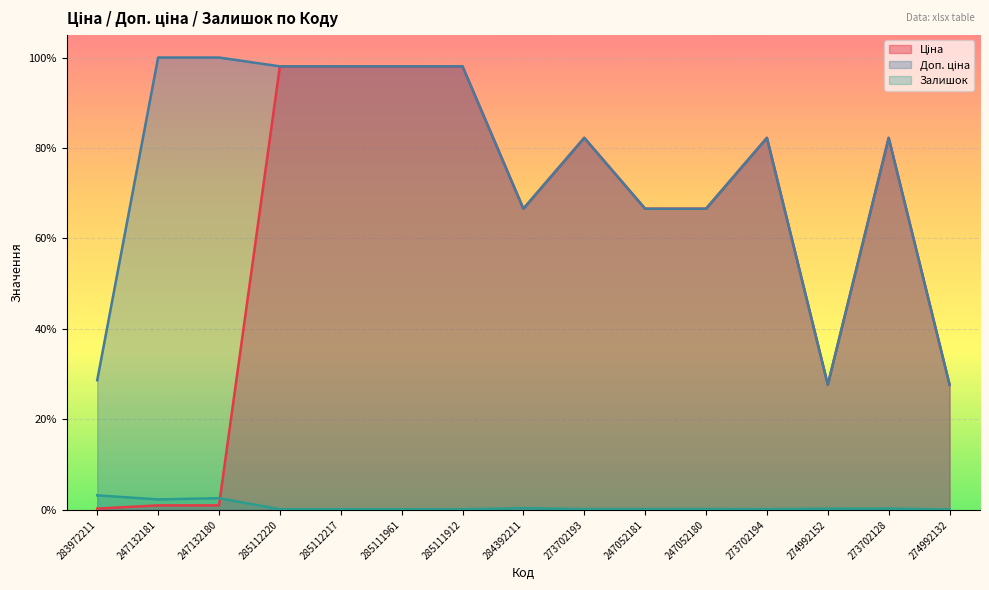

True or false: Доп. ціна has a value of 0.4 at 274992152.

False